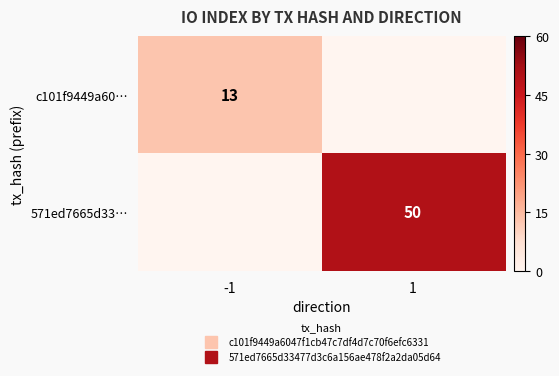

What is the sum of all 571ed7665d33… values?

50